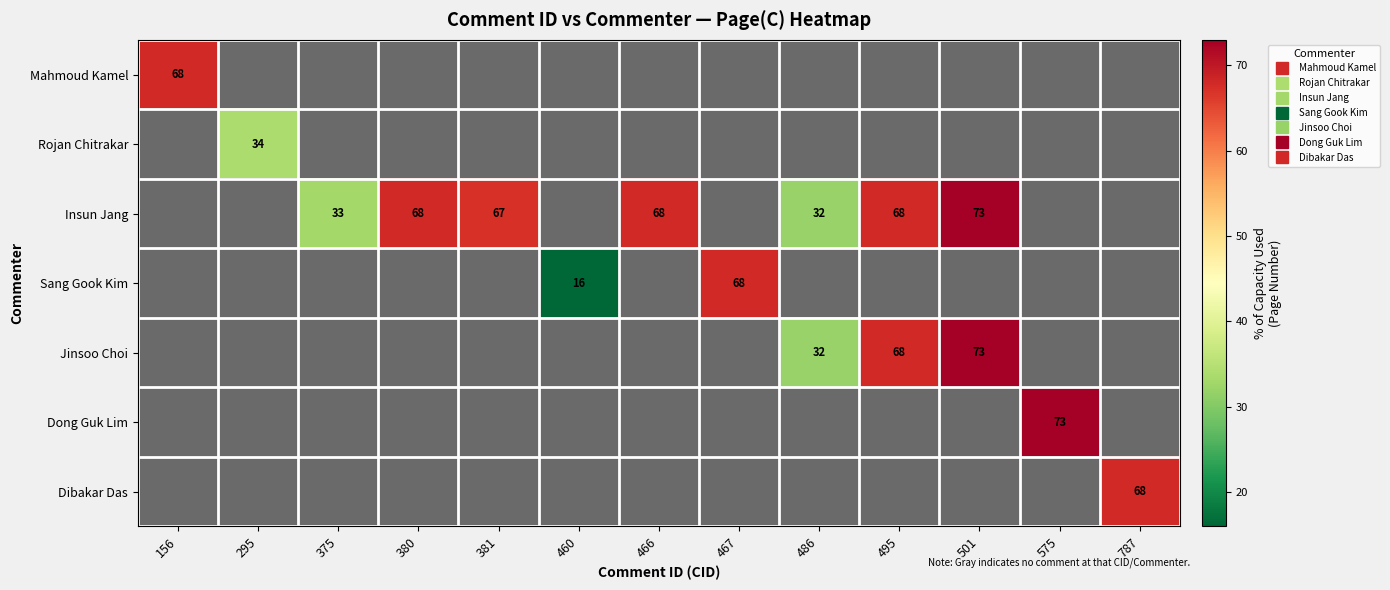

Which series has the widest spread of values?

Insun Jang